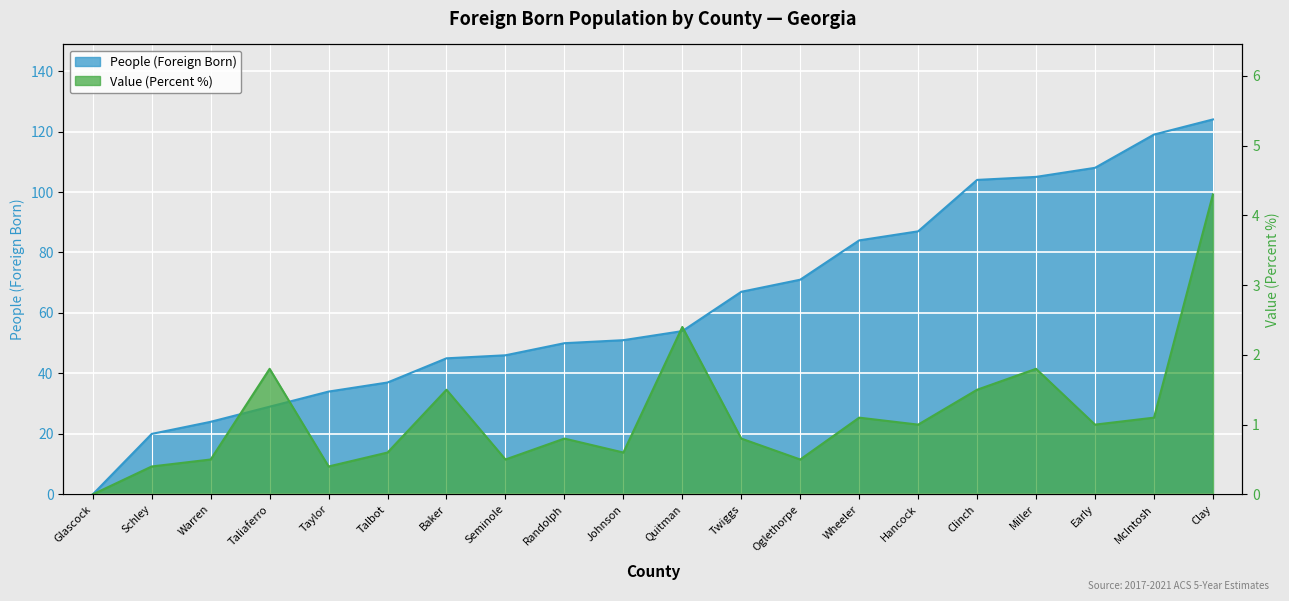

Which series has the largest range (max minus min)?

People (Foreign Born)